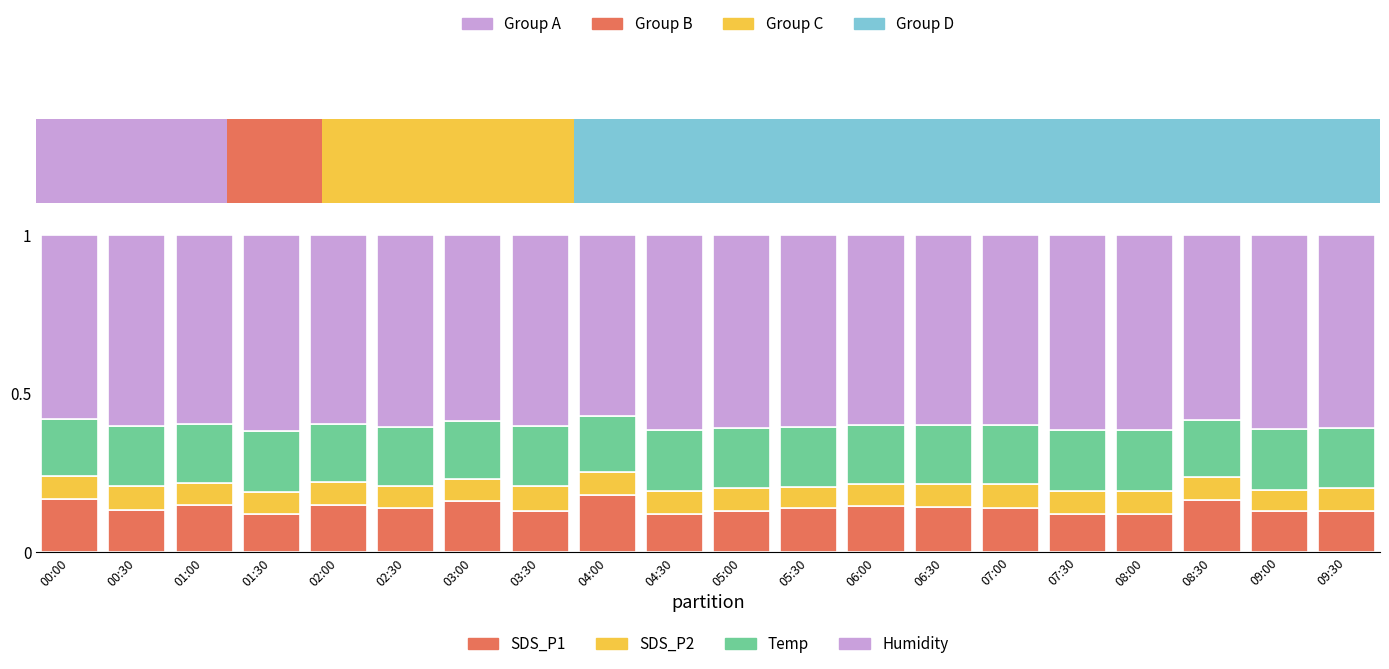

What position from the right is 07:30?

5